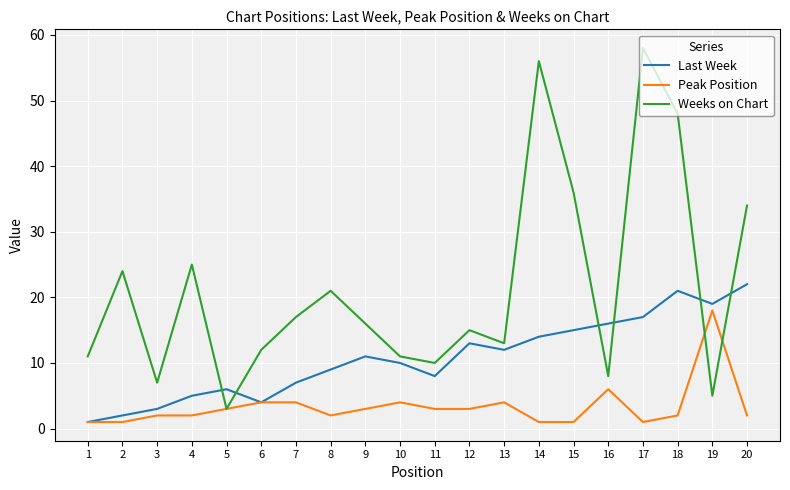

True or false: Weeks on Chart has a value of 58 at 17.

True